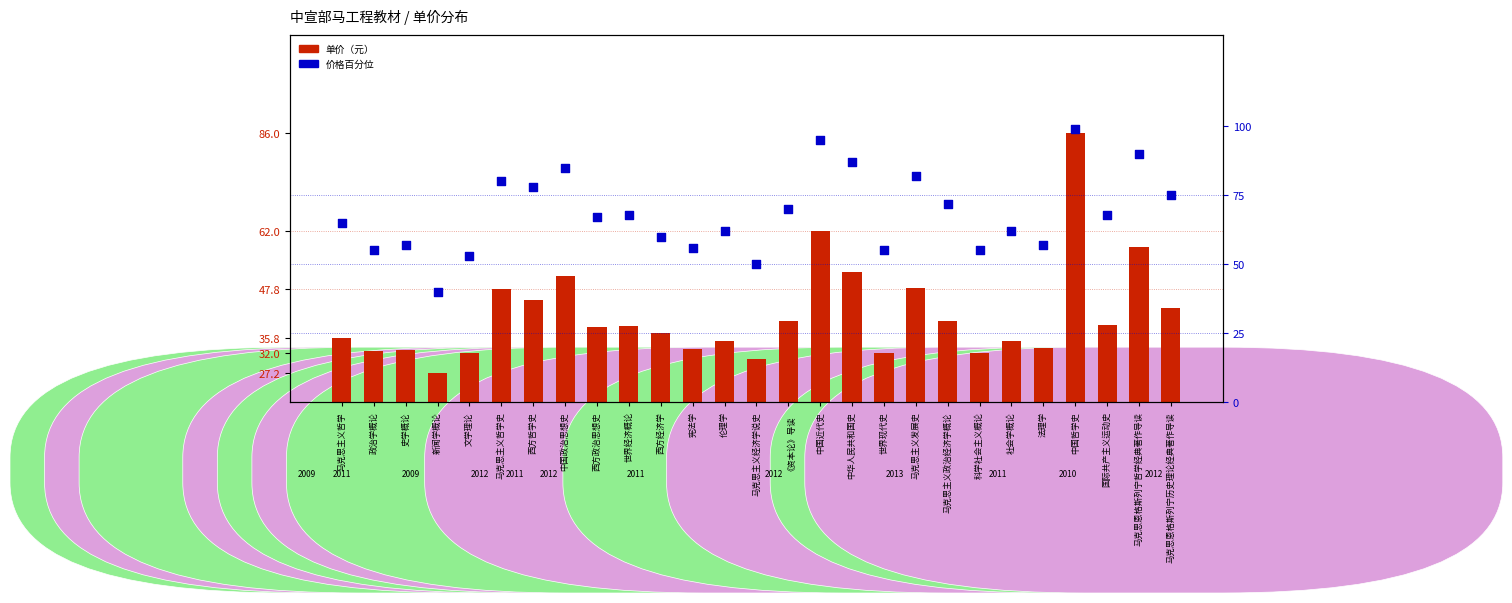

Which series has the largest total across all categories?

价格百分位